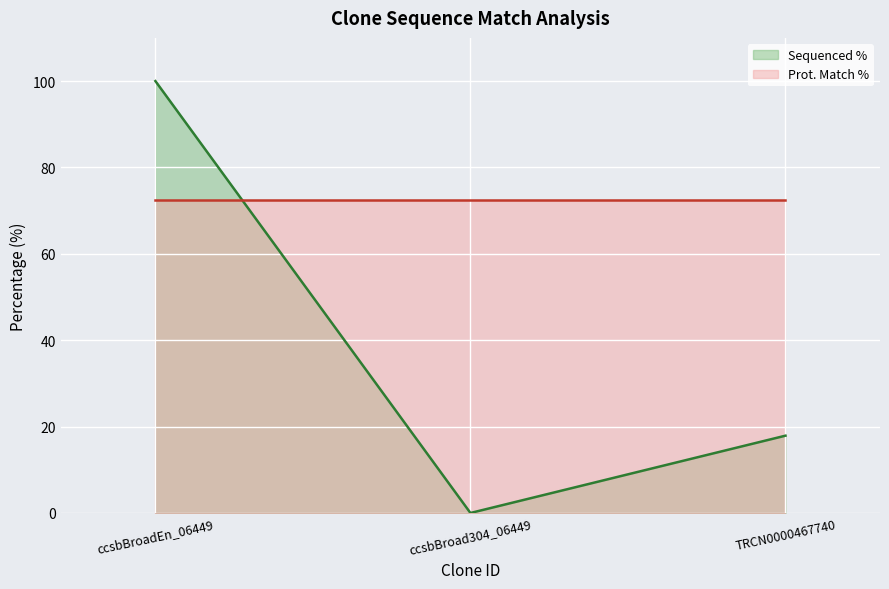

What is the change in value from ccsbBroadEn_06449 to TRCN0000467740?

-82.1